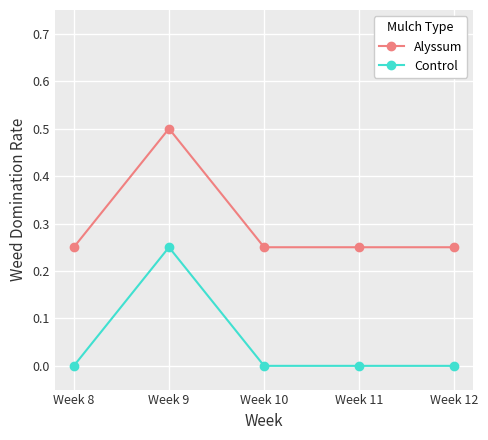

At how many categories does at least one series exceed 0?

5